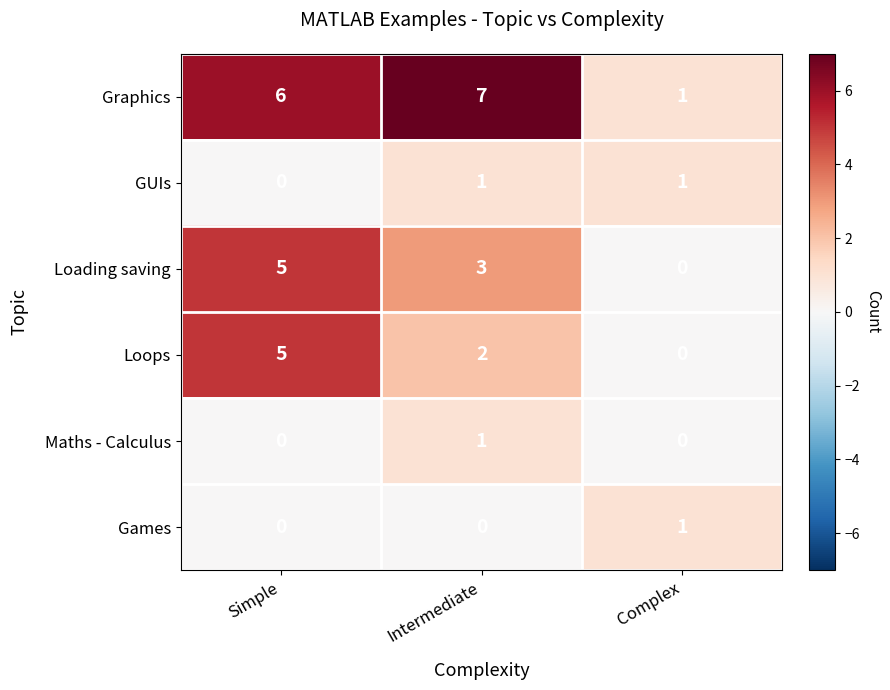

Reading right to left, list all the values displayed in this chart.

Graphics: Complex=1	Intermediate=7	Simple=6
GUIs: Complex=1	Intermediate=1	Simple=0
Loading saving: Complex=0	Intermediate=3	Simple=5
Loops: Complex=0	Intermediate=2	Simple=5
Maths - Calculus: Complex=0	Intermediate=1	Simple=0
Games: Complex=1	Intermediate=0	Simple=0